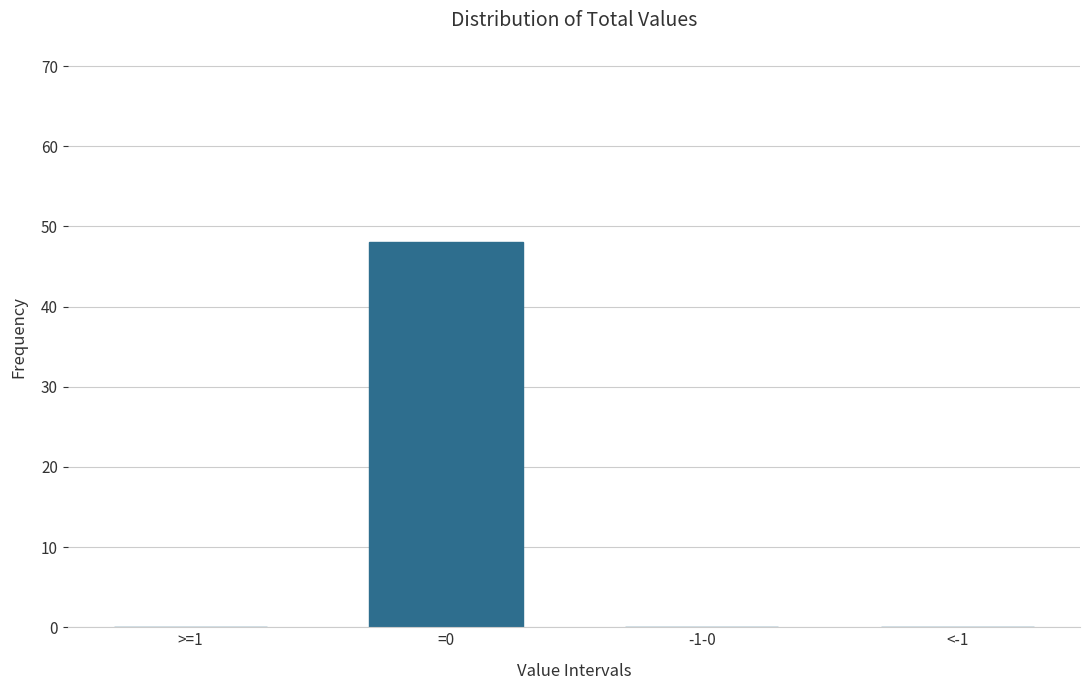

Reading left to right, list all the values displayed in this chart.

>=1=0	=0=48	-1-0=0	<-1=0